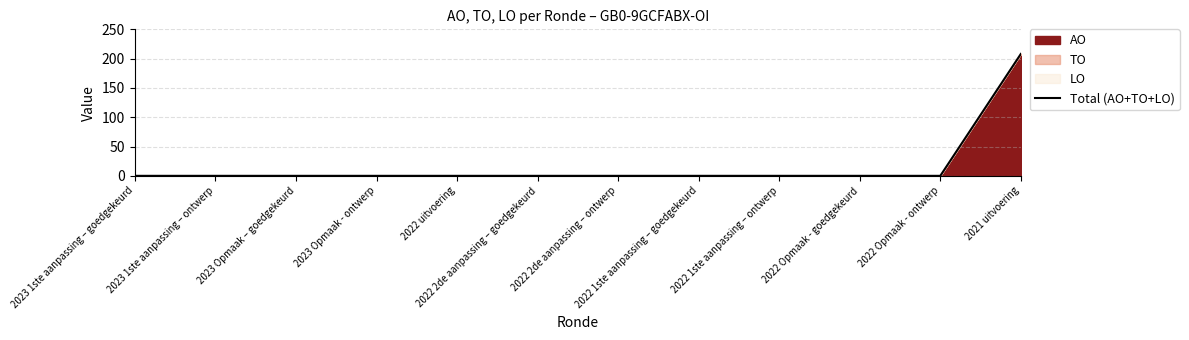

What position from the left is 2022 Opmaak - goedgekeurd?

10